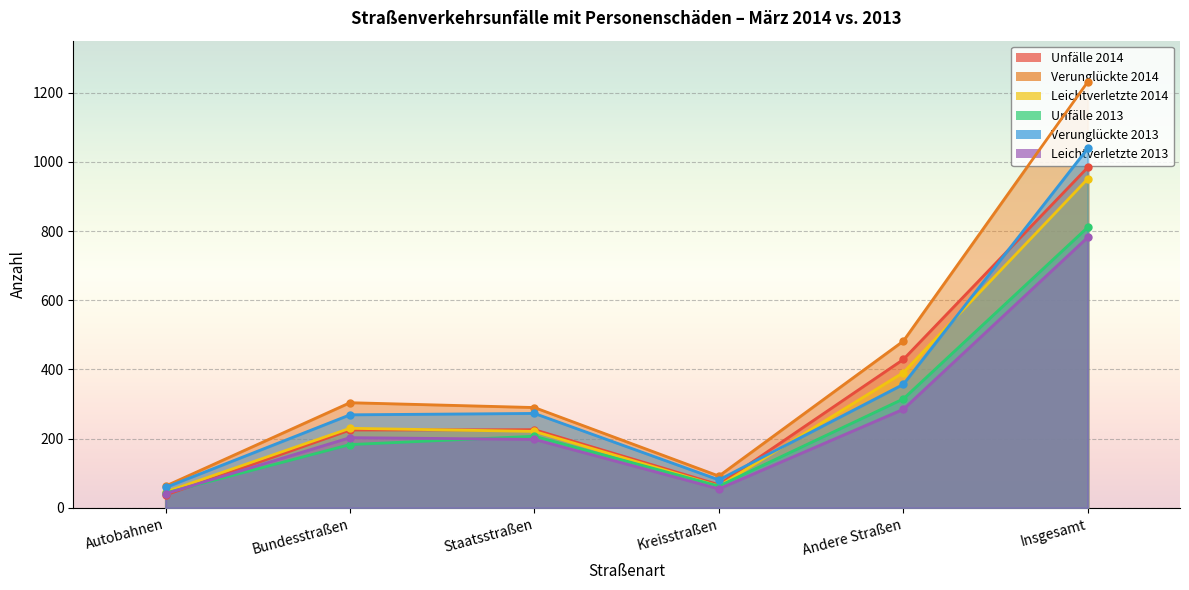

The value of Verunglückte 2014 at Staatsstraßen is 76. True or false?

False